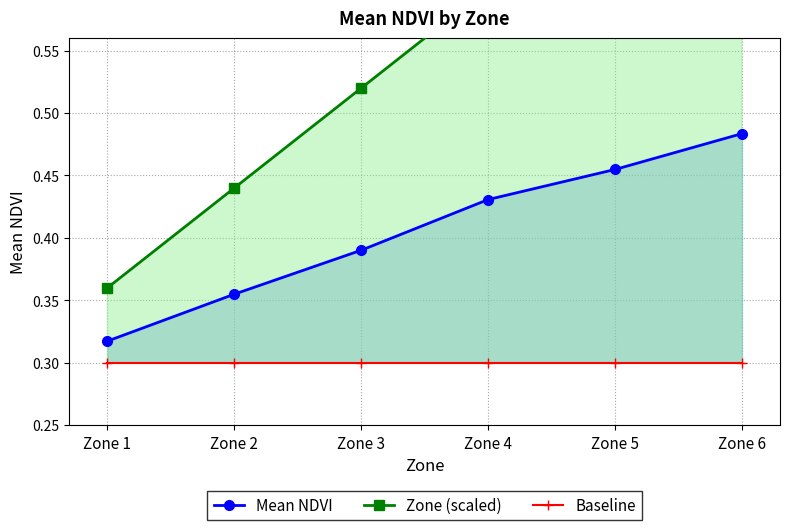

True or false: Mean NDVI has a value of 0.6 at Zone 2.

False